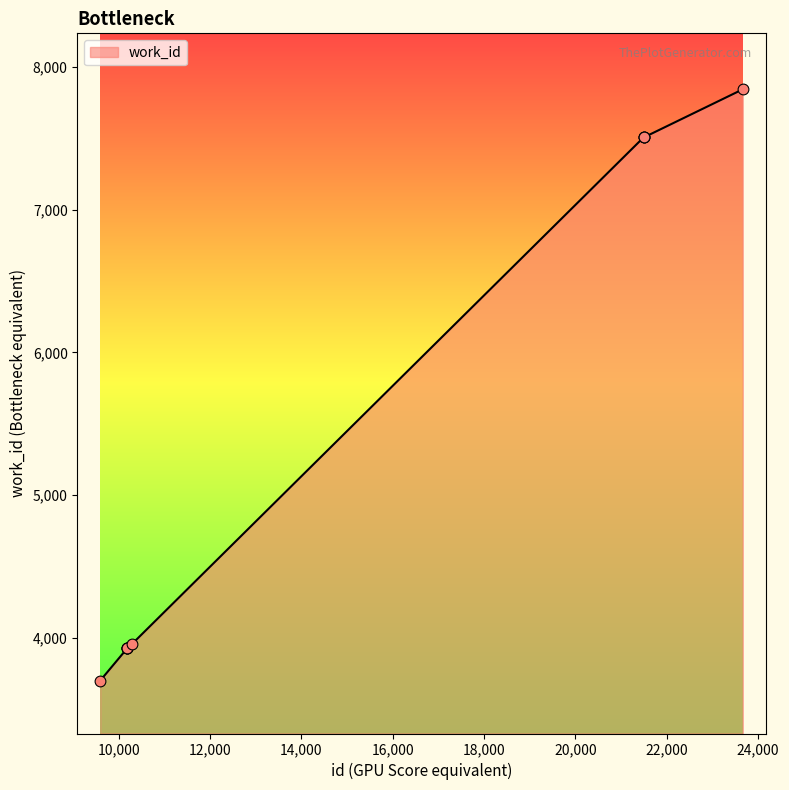

What is the greatest value displayed?

7842